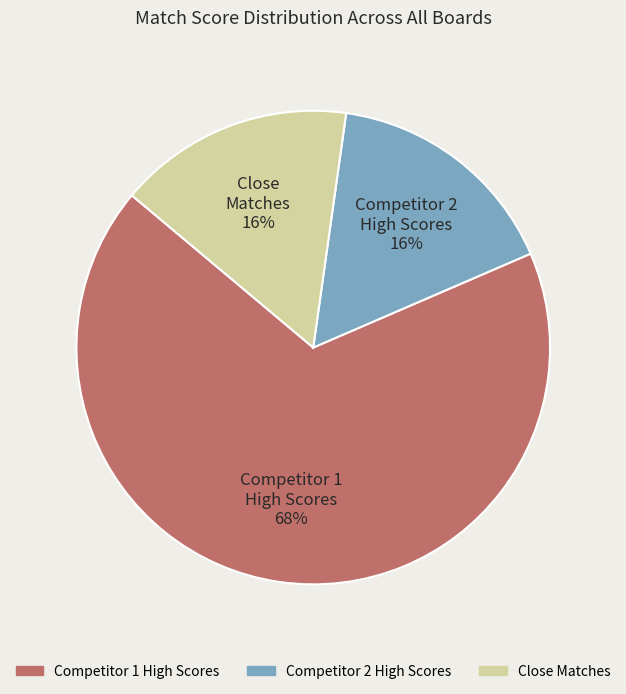

To the nearest percent, what is the average slice percentage?

33%